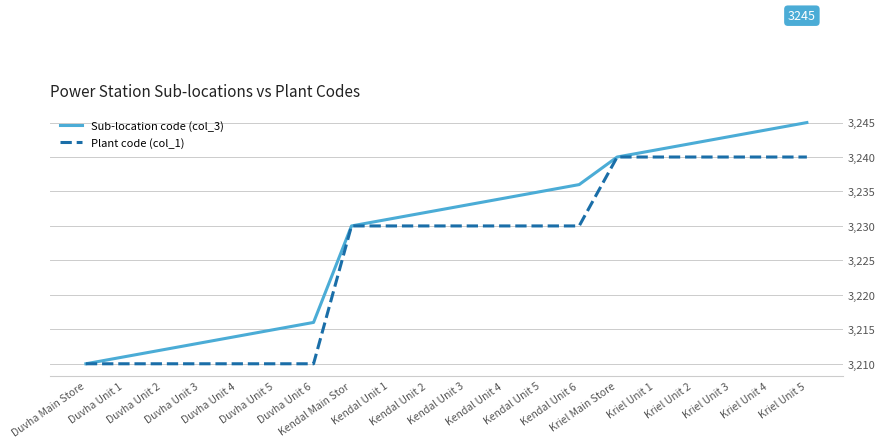

Reading left to right, transcribe all the data shown in this chart.

Sub-location code (col_3): 3210	3211	3212	3213	3214	3215	3216	3230	3231	3232	3233	3234	3235	3236	3240	3241	3242	3243	3244	3245
Plant code (col_1): 3210	3210	3210	3210	3210	3210	3210	3230	3230	3230	3230	3230	3230	3230	3240	3240	3240	3240	3240	3240